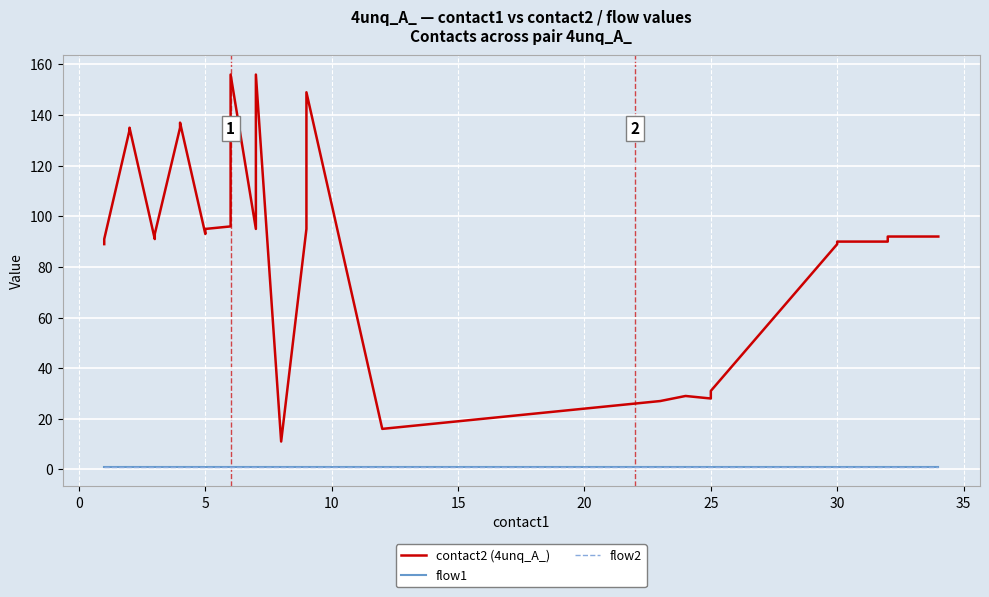

What is the sum of all contact2 (4unq_A_) values?

3025